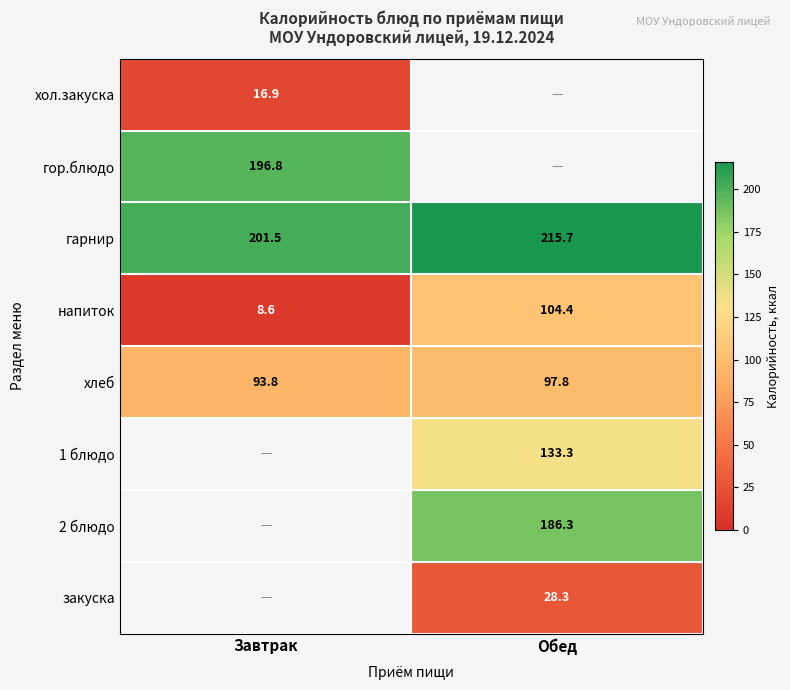

At which label does напиток first exceed 104?

Обед